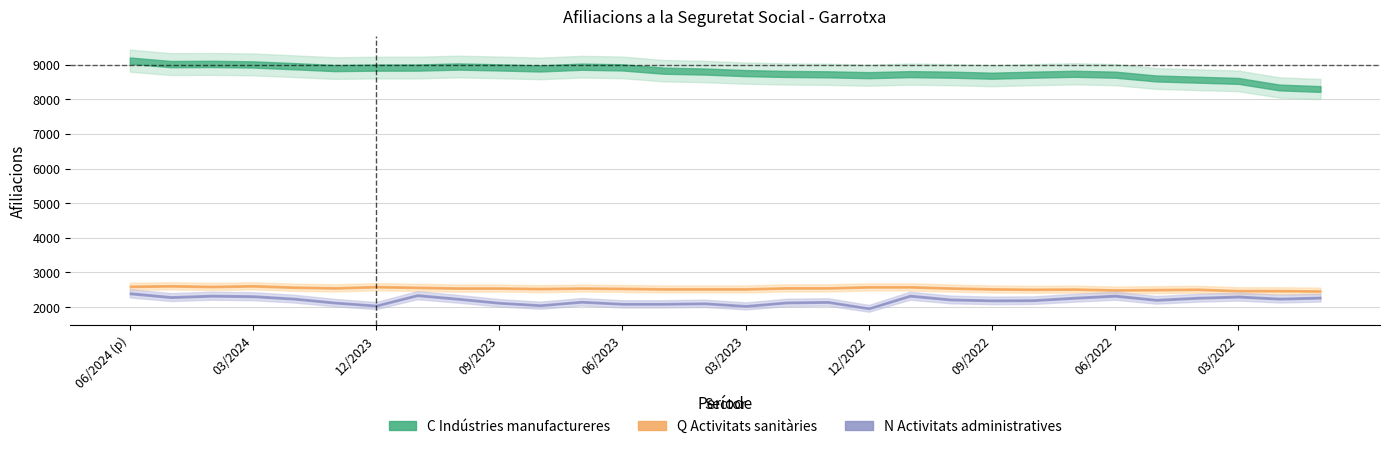

The value of Q Activitats sanitàries at 03/2024 is 2615. True or false?

True